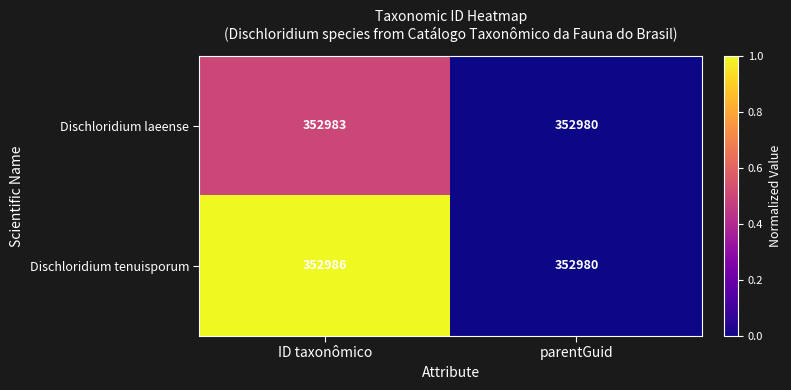

At which category is the sum across all series the highest?

ID taxonômico